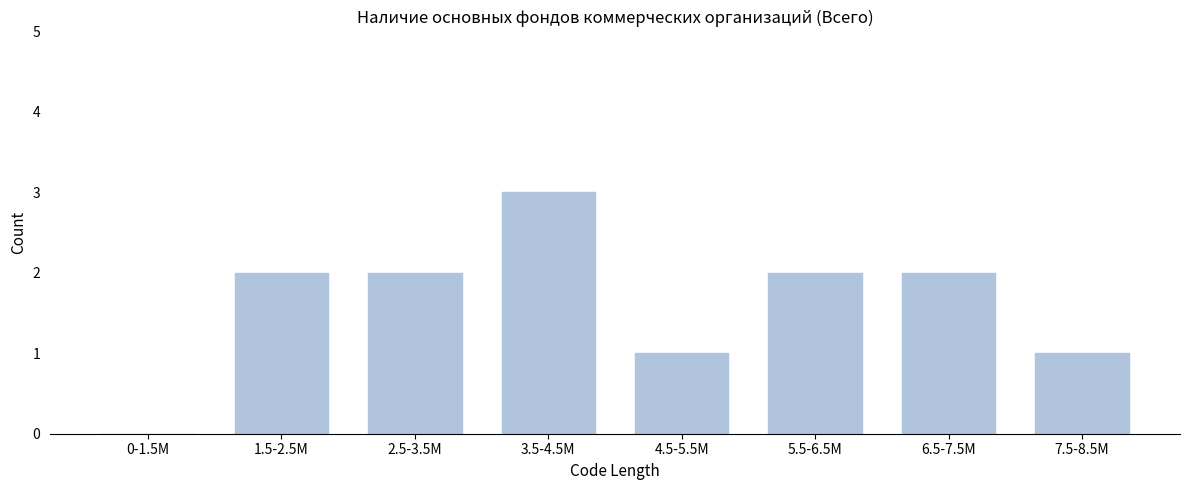

Reading left to right, what are all the values shown in this chart?

0-1.5M=0	1.5-2.5M=2	2.5-3.5M=2	3.5-4.5M=3	4.5-5.5M=1	5.5-6.5M=2	6.5-7.5M=2	7.5-8.5M=1